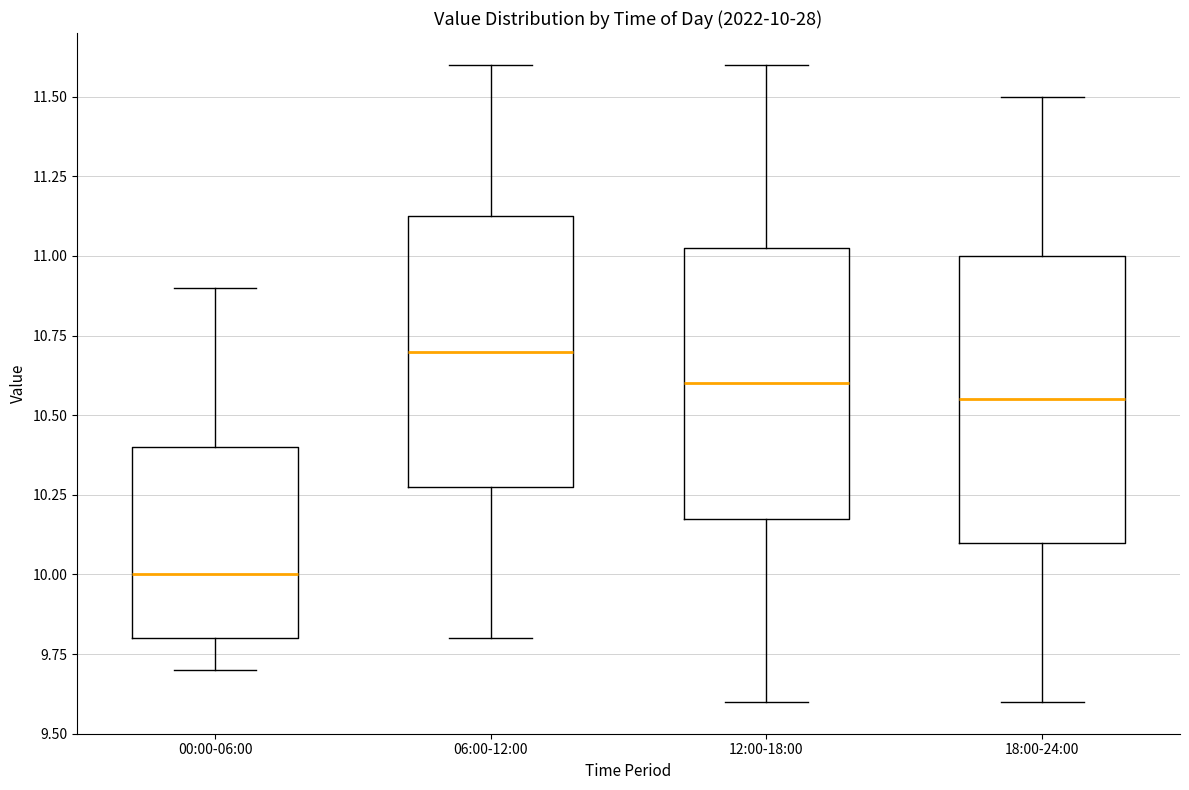

Which box has the lowest median line?

00:00-06:00